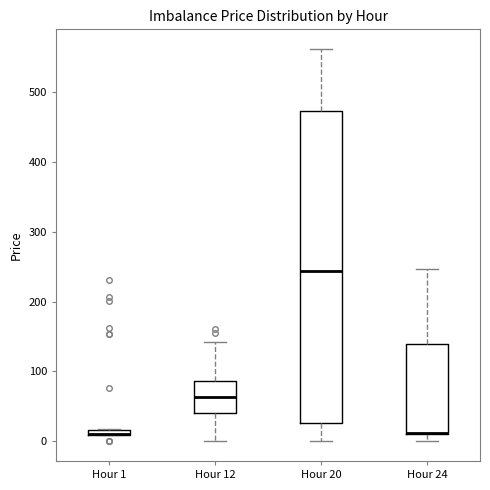

Where is the lower edge of the box for Hour 24 on the y-axis? The values are not printed on the chart, so give them approximately, as read against the axis.

10